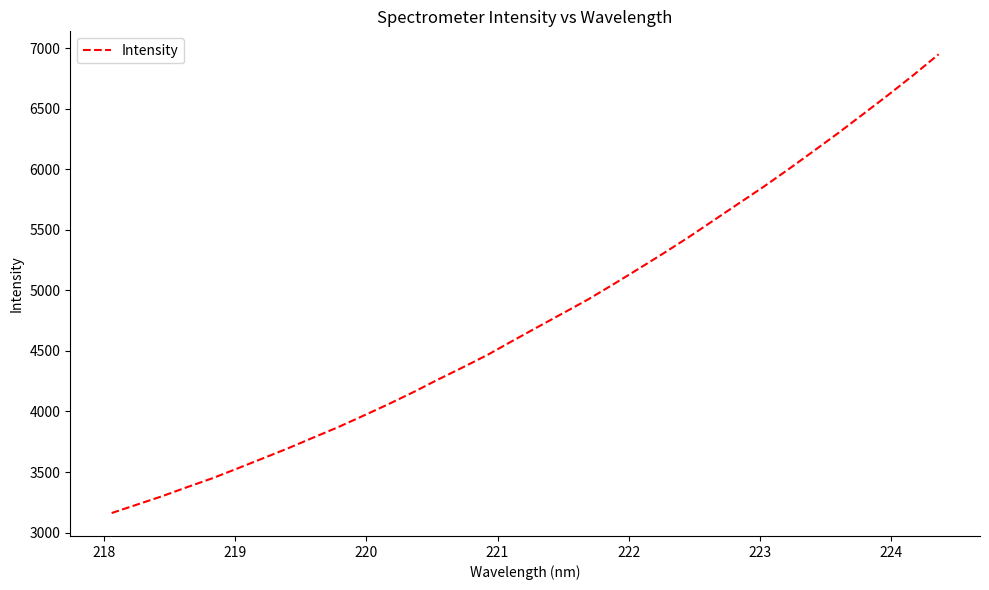

What is the difference between the maximum and minimum values?

3788.3